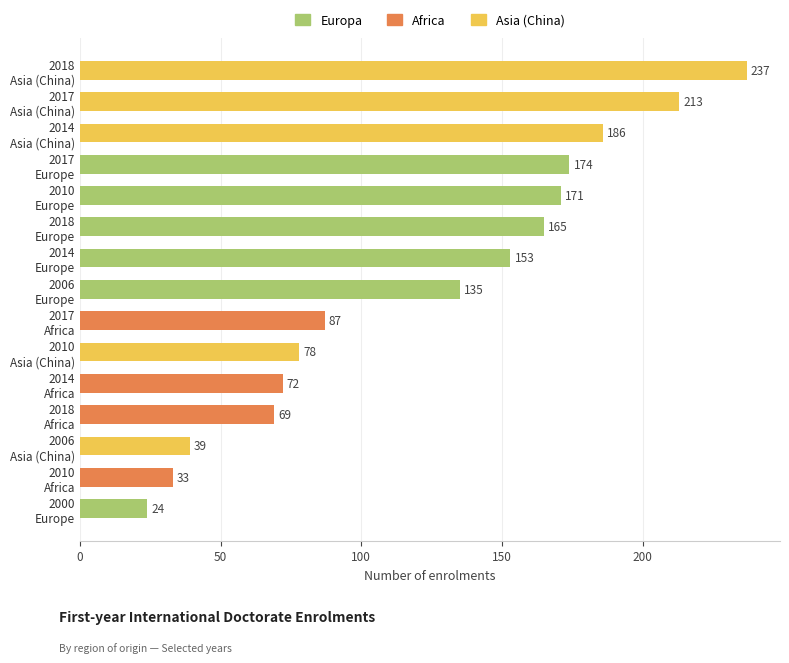

What is the value of the 15th bar from the top?

24